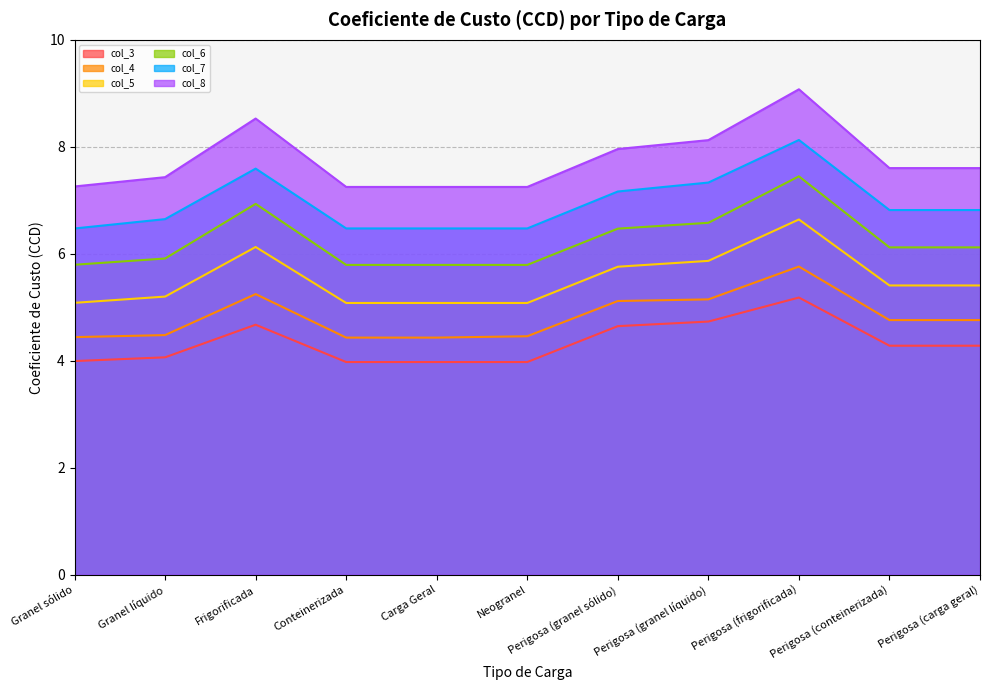

True or false: col_5 and col_4 intersect in this chart.

False